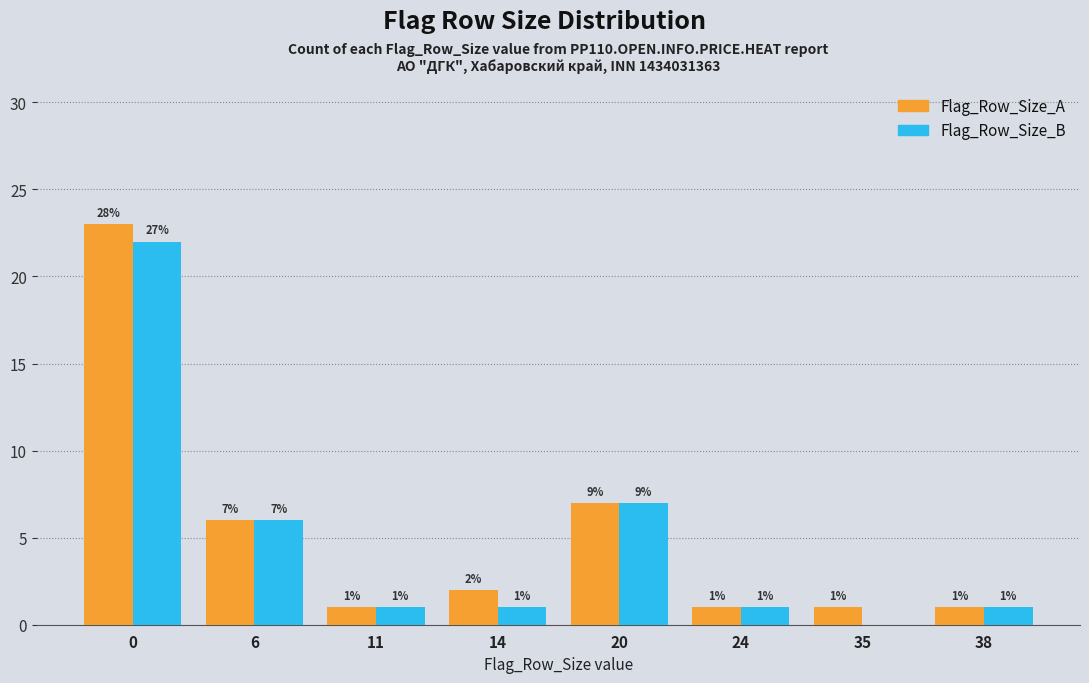

What are all the series names shown in the legend?

Flag_Row_Size_A, Flag_Row_Size_B